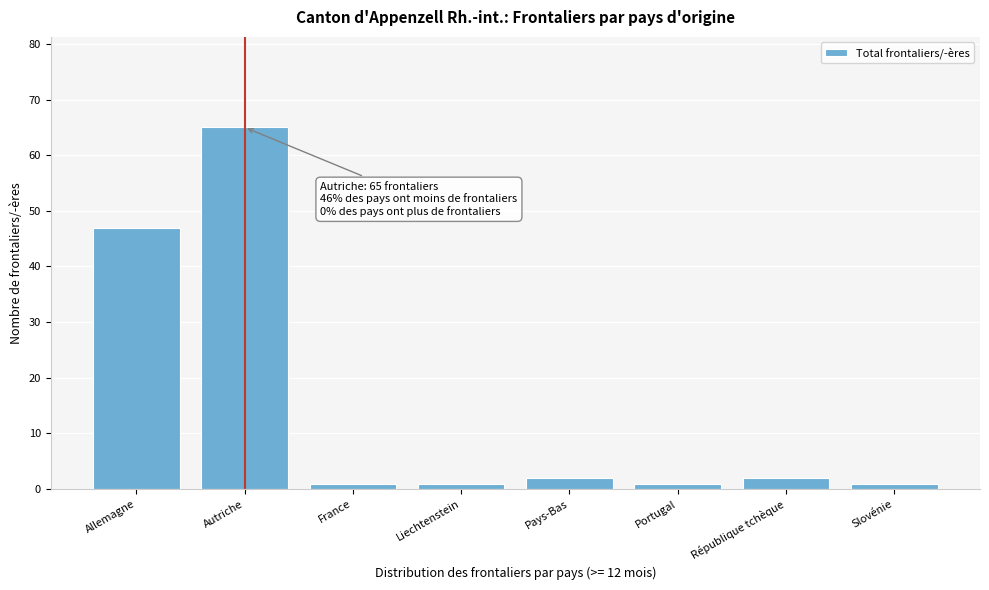

Reading left to right, extract all data points from this chart.

47	65	1	1	2	1	2	1